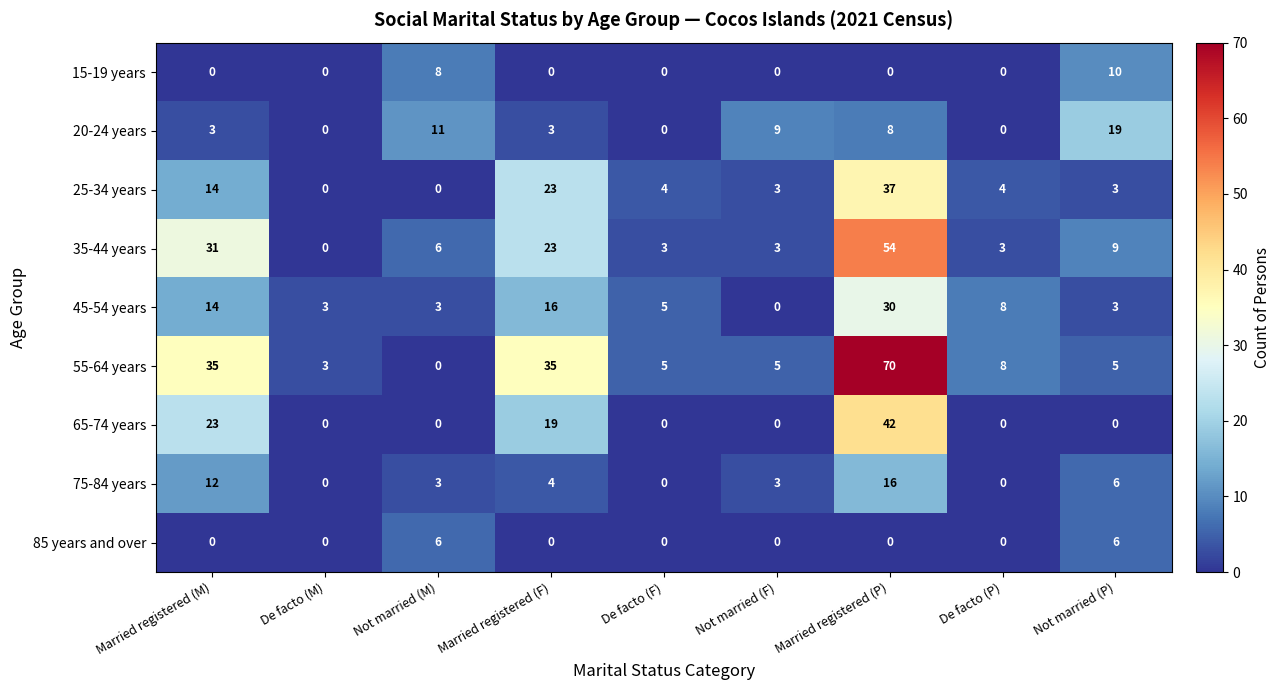

At how many categories does at least one series exceed 22?

3